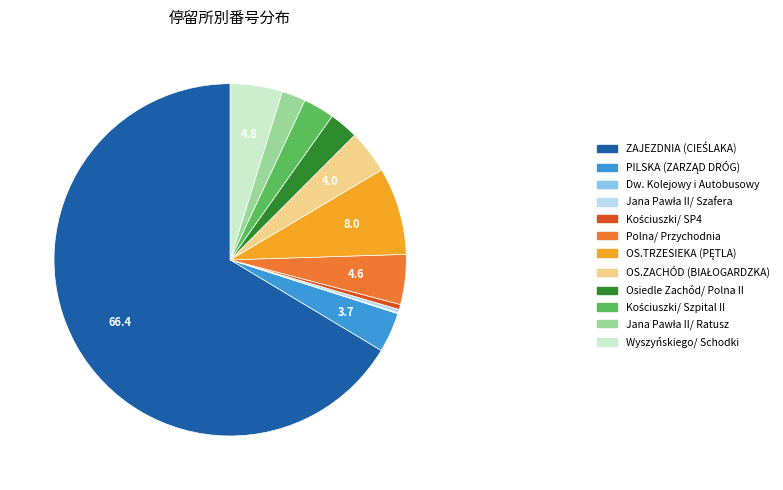

Does Polna/ Przychodnia account for over 50% of the chart?

No